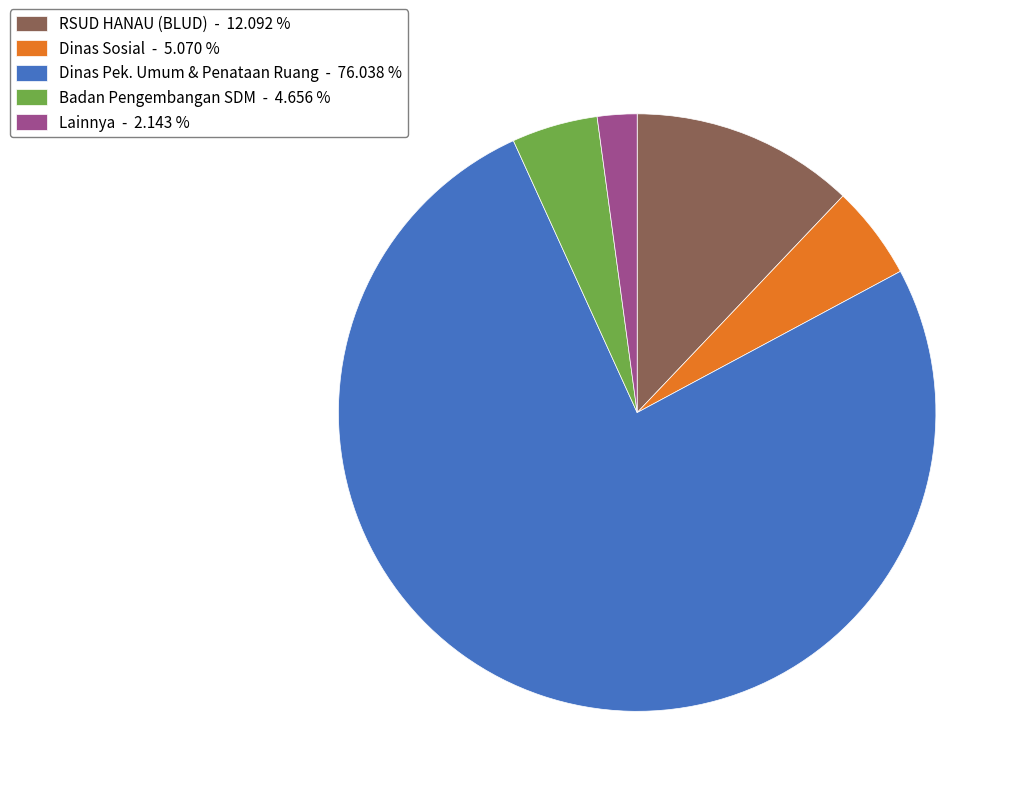

What is the ratio of the value at Dinas Sosial - 5.070 % to the value at Badan Pengembangan SDM - 4.656 %?

1.1